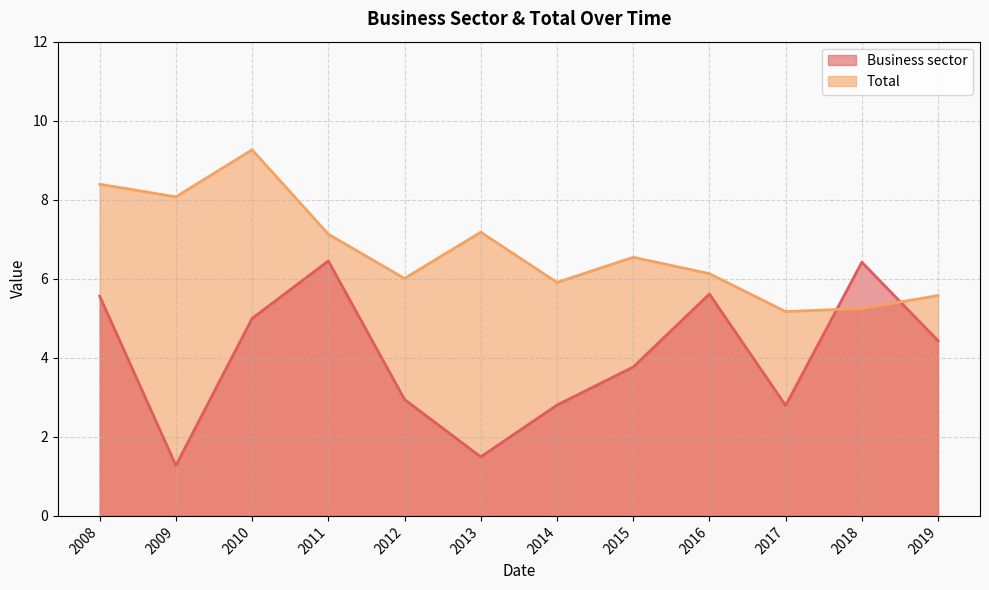

What is the minimum value shown in the chart?

1.3